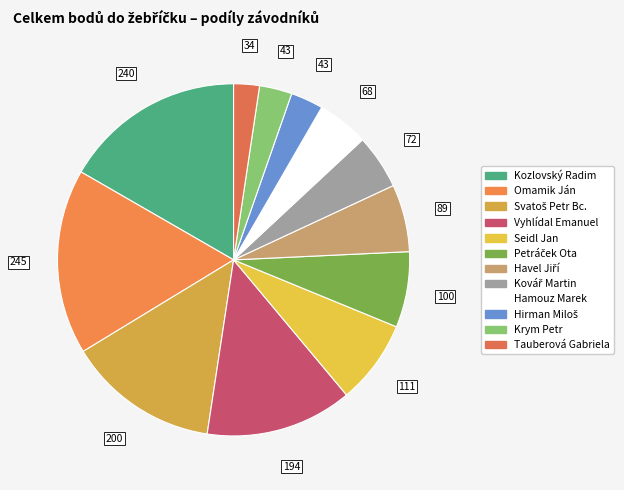

What is the smallest slice in the pie chart?

Tauberová Gabriela